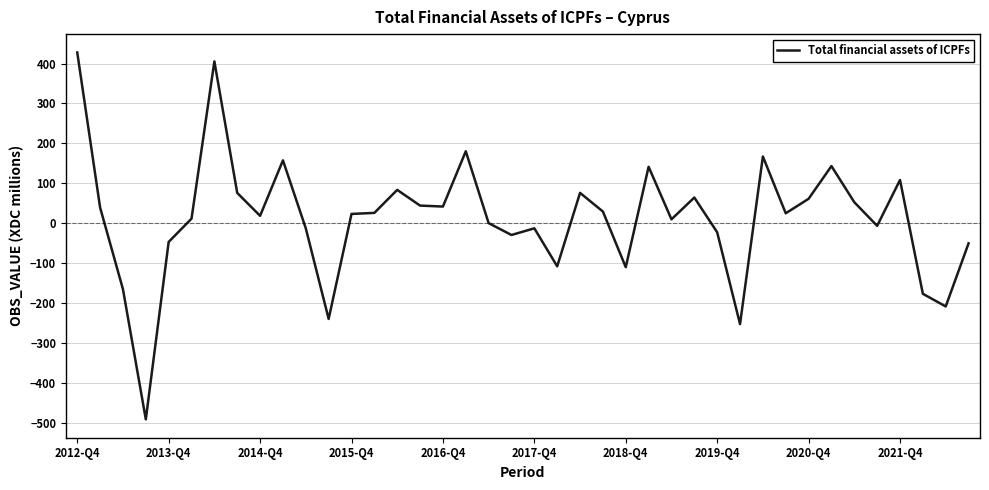

What is the minimum value shown in the chart?

-490.7